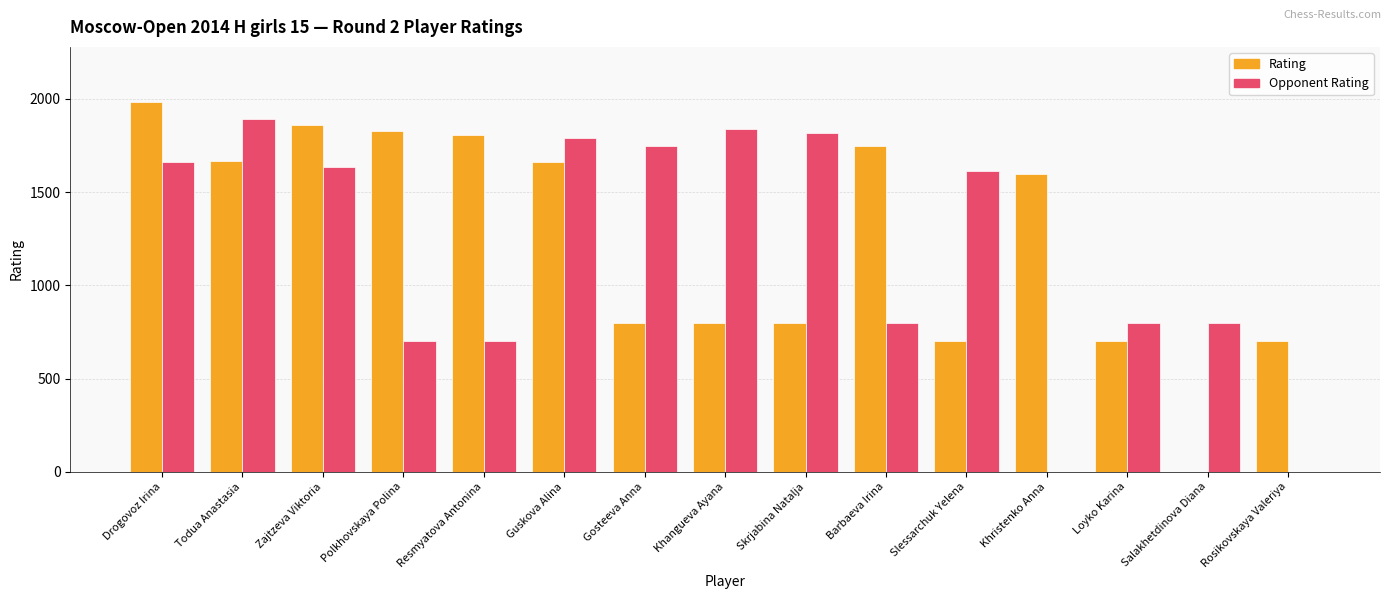

Between Loyko Karina and Rosikovskaya Valeriya, which series saw the biggest shift?

Opponent Rating